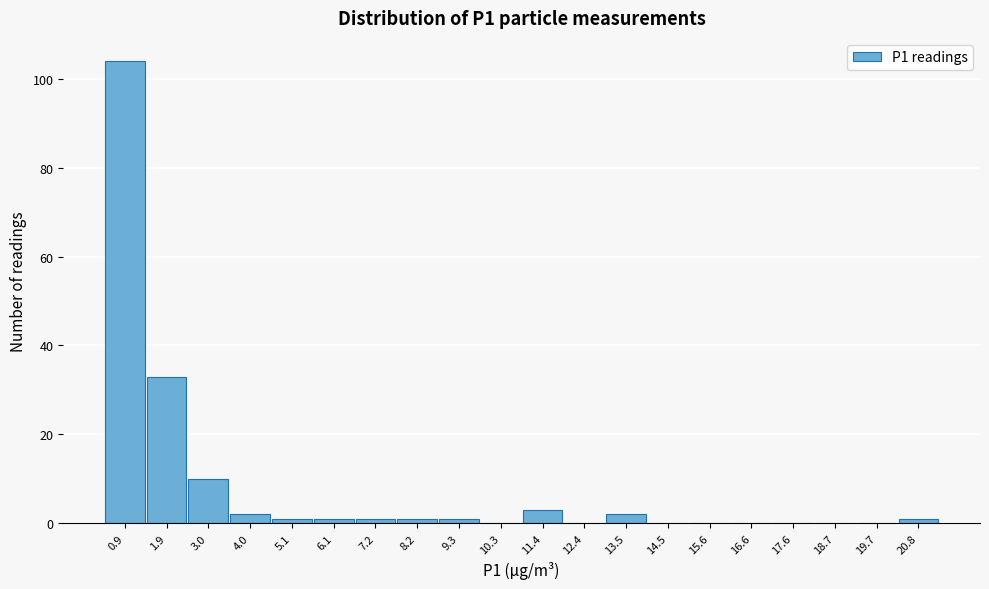

Reading left to right, extract all data points from this chart.

0.9=104	1.9=33	3.0=10	4.0=2	5.1=1	6.1=1	7.2=1	8.2=1	9.3=1	10.3=0	11.4=3	12.4=0	13.5=2	14.5=0	15.6=0	16.6=0	17.6=0	18.7=0	19.7=0	20.8=1